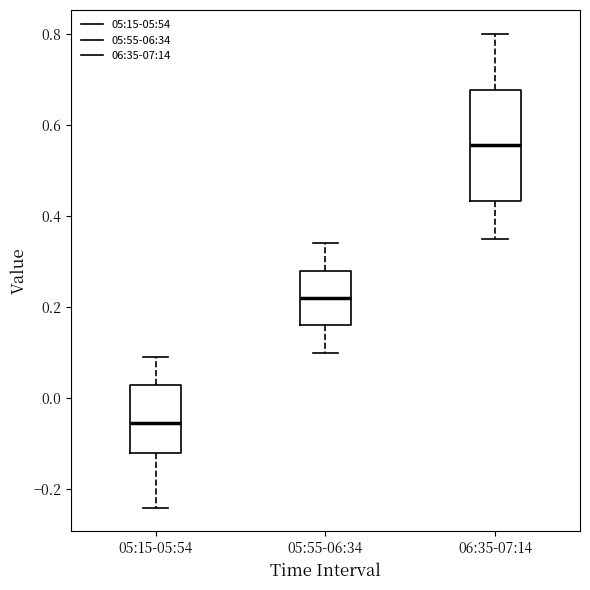

Reading left to right, transcribe this box plot: for each box, give where its median line is, the range the box spans, and where its two whiskers end, as read against the y-axis. The values are not printed on the chart, so give them approximately, as read against the axis.

05:15-05:54: median -0.06, box -0.12 to 0.04, whiskers -0.24 to 0.10
05:55-06:34: median 0.22, box 0.16 to 0.28, whiskers 0.10 to 0.34
06:35-07:14: median 0.56, box 0.44 to 0.68, whiskers 0.36 to 0.80